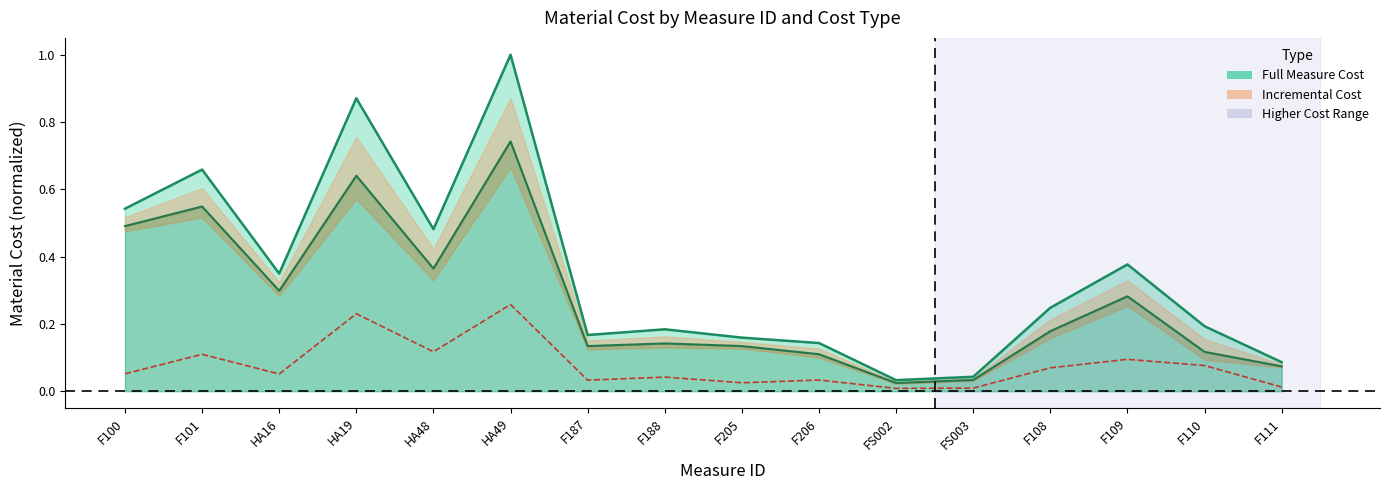

At how many categories does at least one series exceed 0?

16